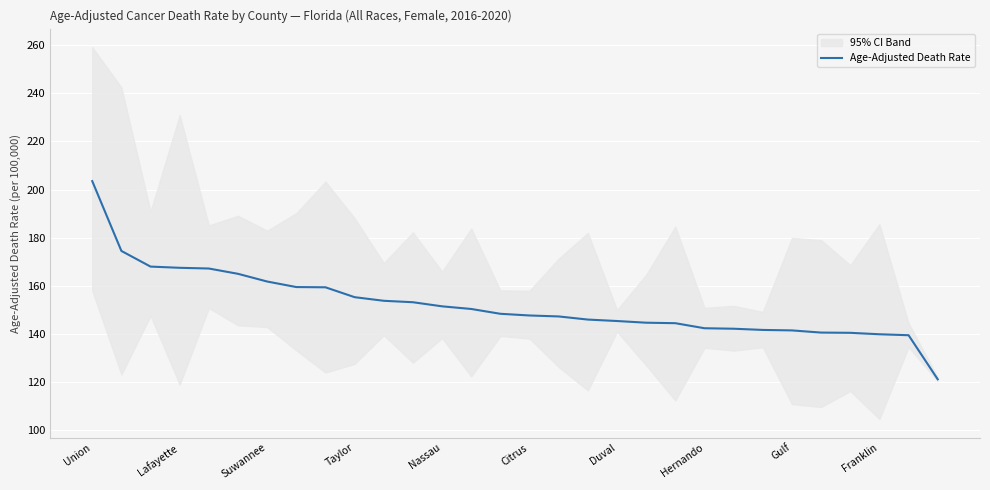

What is the ratio of the value at 25 to the value at 13?

0.9